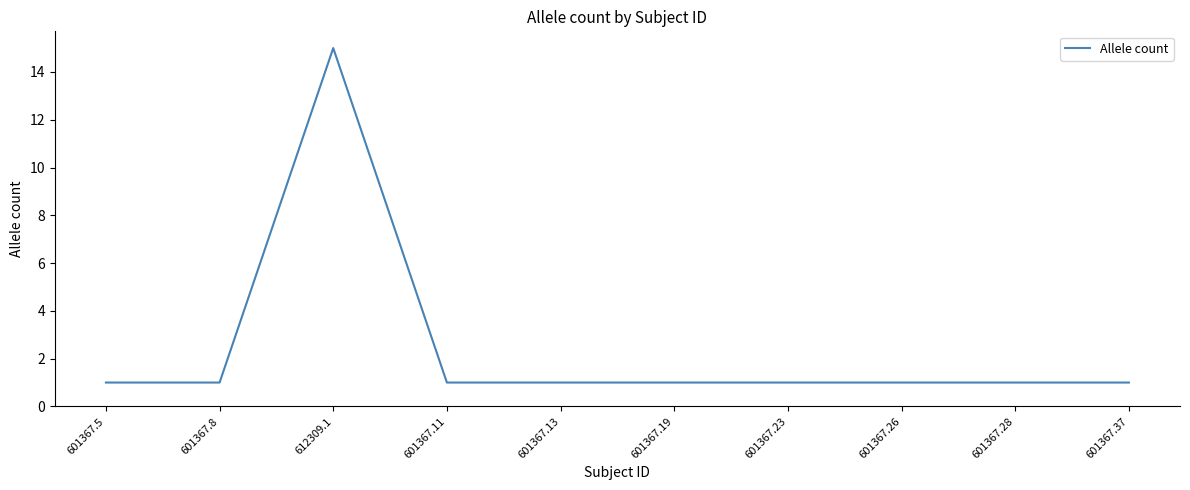

What position from the right is 601367.26?

3